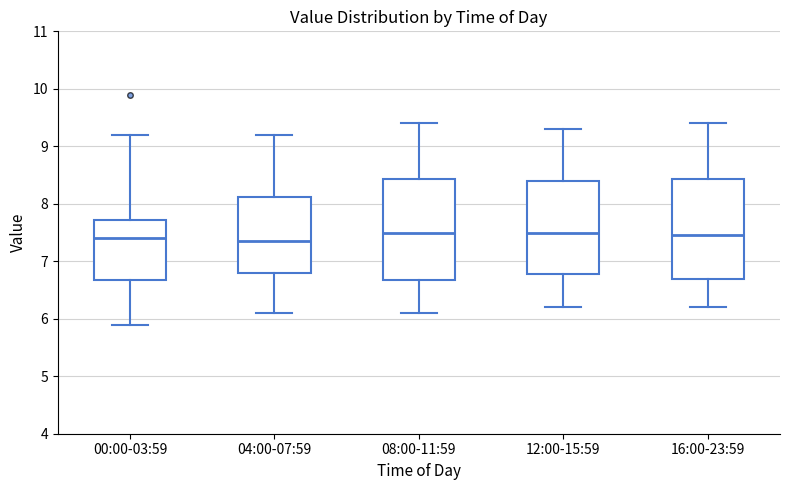

Reading left to right, transcribe this box plot: for each box, give where its median line is, the range the box spans, and where its two whiskers end, as read against the y-axis. The values are not printed on the chart, so give them approximately, as read against the axis.

00:00-03:59: median 7.4, box 6.7 to 7.7, whiskers 5.9 to 9.2
04:00-07:59: median 7.4, box 6.8 to 8.1, whiskers 6.1 to 9.2
08:00-11:59: median 7.5, box 6.7 to 8.4, whiskers 6.1 to 9.4
12:00-15:59: median 7.5, box 6.8 to 8.4, whiskers 6.2 to 9.3
16:00-23:59: median 7.5, box 6.7 to 8.4, whiskers 6.2 to 9.4